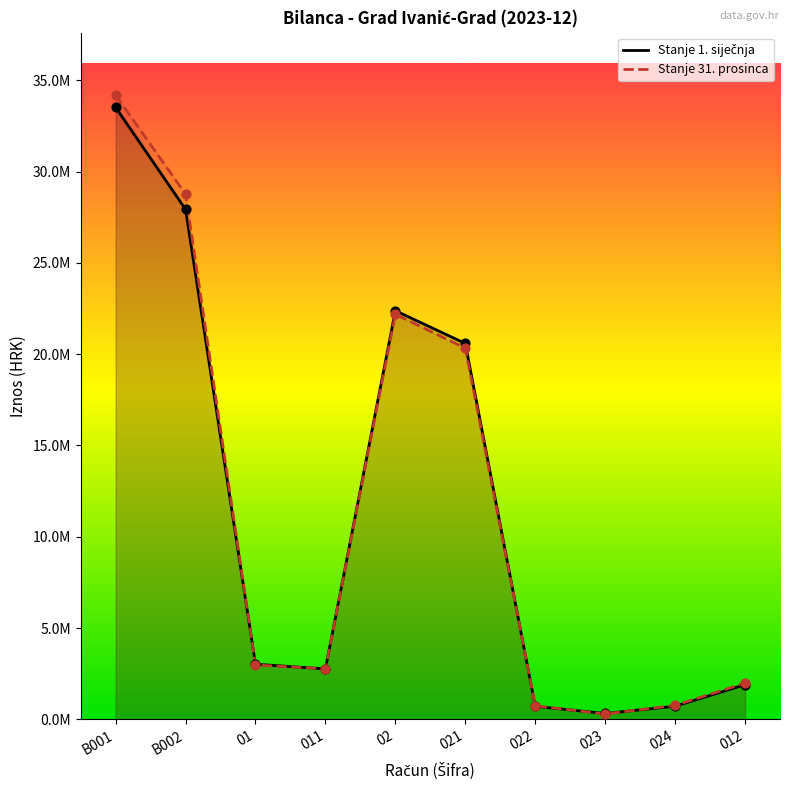

At which category is the sum across all series the highest?

B001